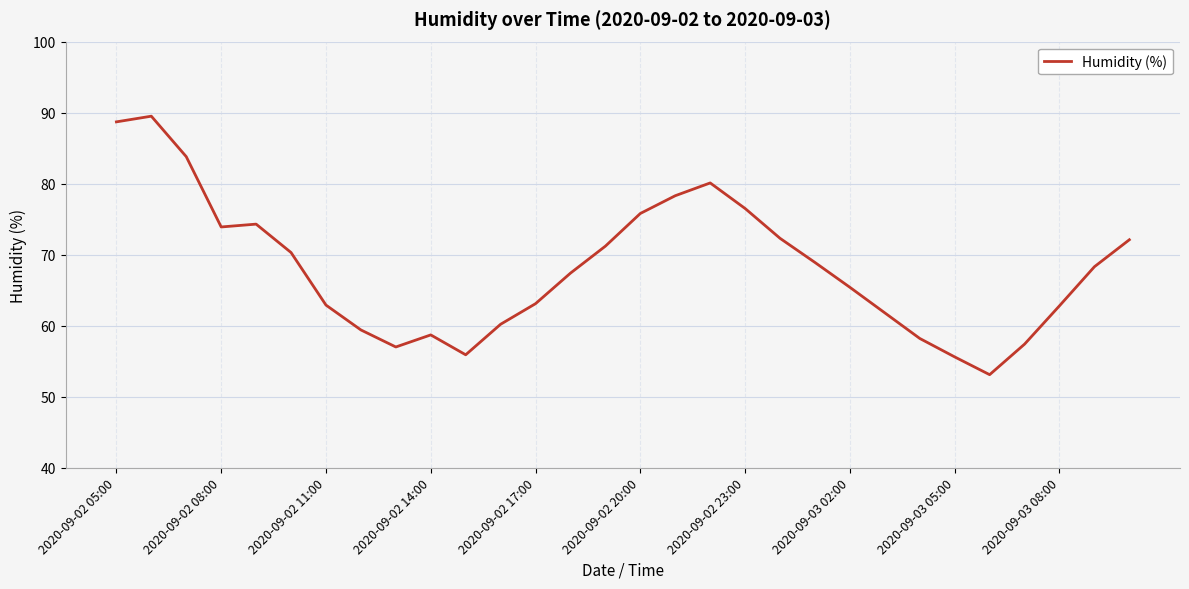

What is the greatest value displayed?

89.5